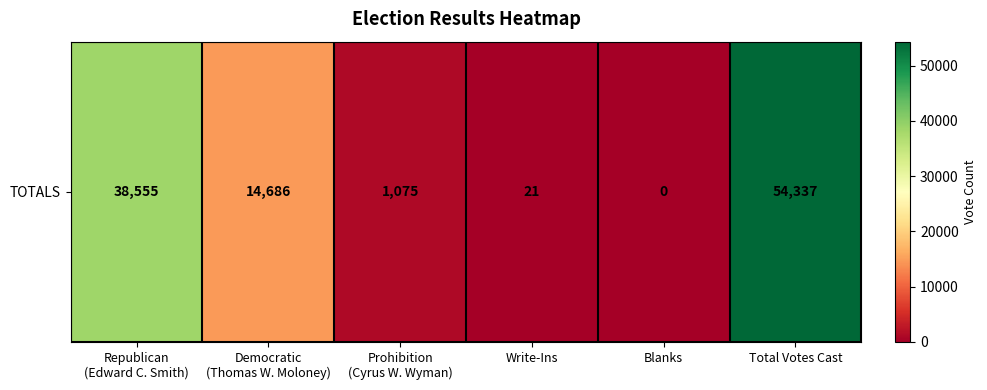

Reading left to right, transcribe all the data shown in this chart.

38555	14686	1075	21	0	54337